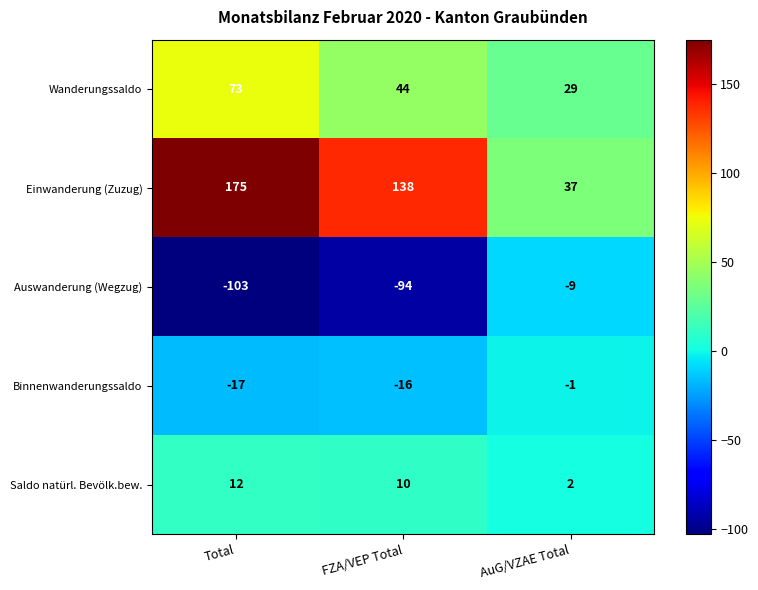

Rank the series at FZA/VEP Total from highest to lowest value.

Einwanderung (Zuzug), Wanderungssaldo, Saldo natürl. Bevölk.bew., Binnenwanderungssaldo, Auswanderung (Wegzug)